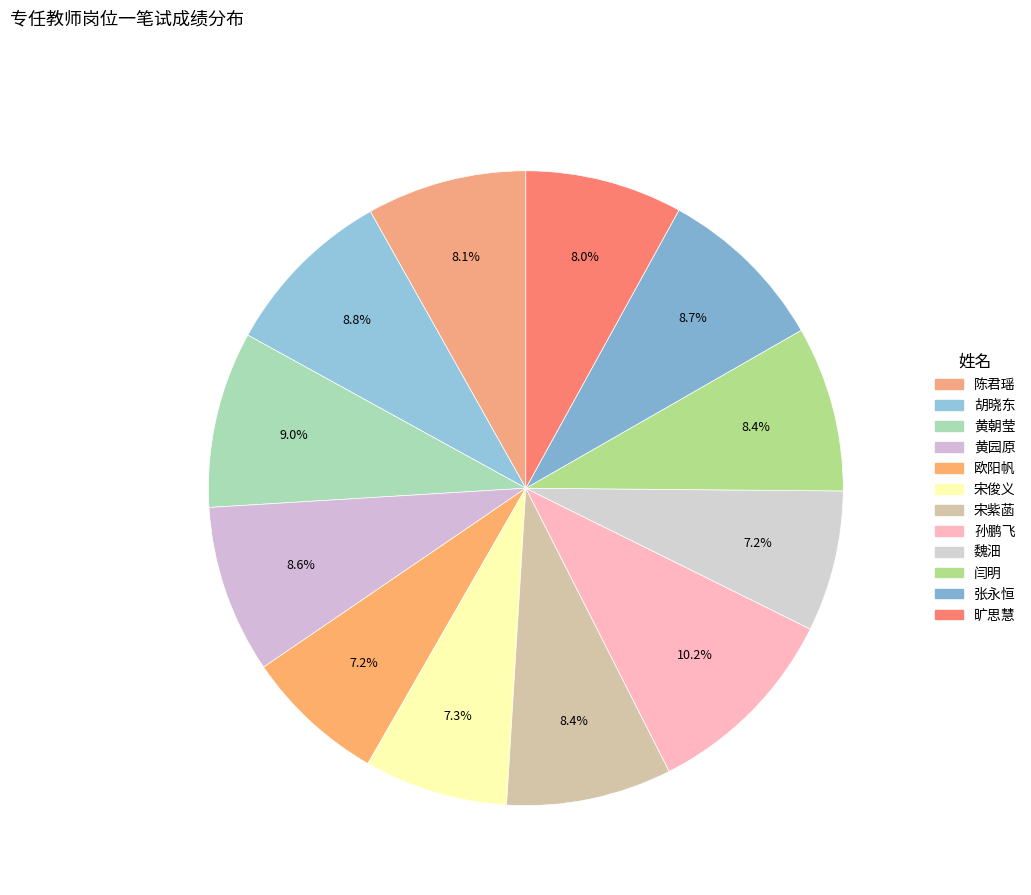

To the nearest percent, what portion does 黄园原 represent?

9%